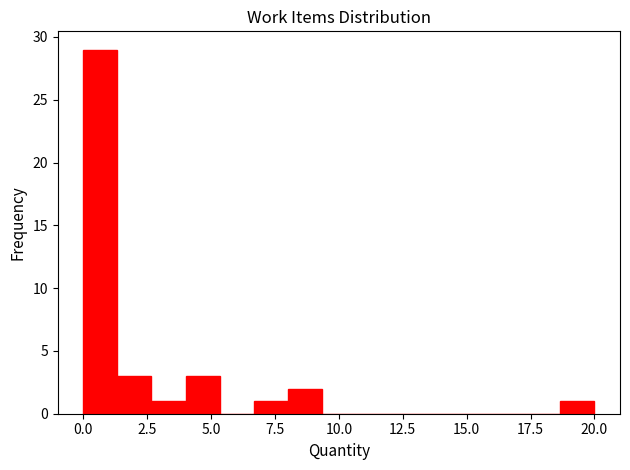

Around what value on the x-axis is the tallest bar? Give the approximate position of its centre, as read against the axis.

0.5